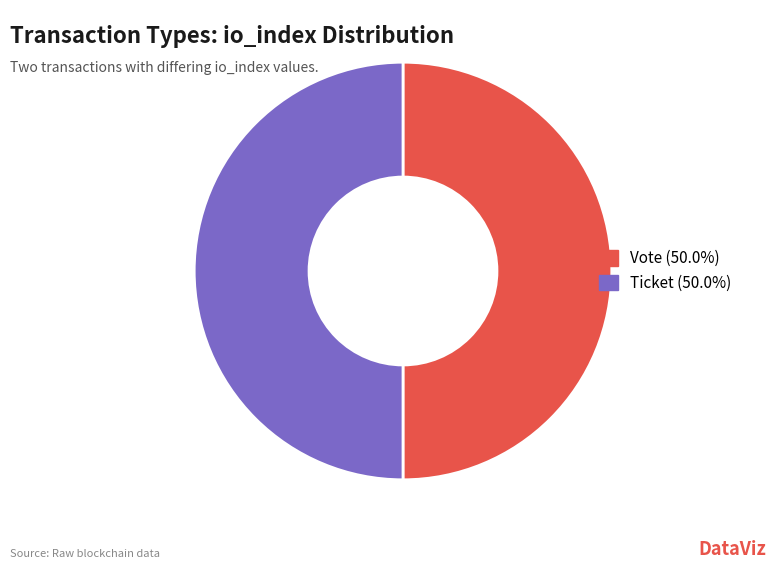

Combined, do Ticket (50.0%) and Vote (50.0%) account for over 50%?

Yes